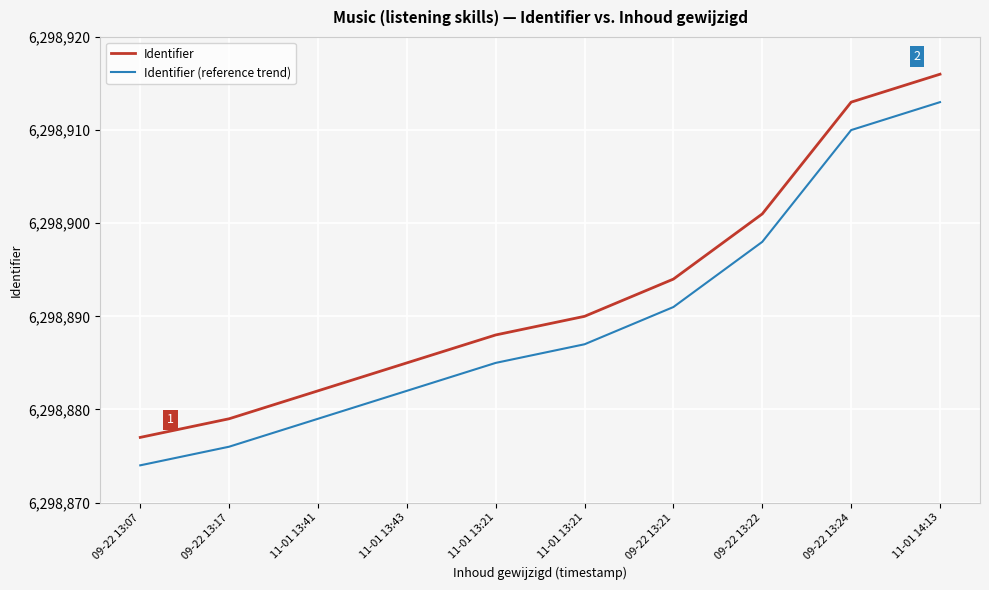

Reading left to right, extract all data points from this chart.

Identifier: 09-22 13:07=6298877	09-22 13:17=6298879	11-01 13:41=6298882	11-01 13:43=6298885	11-01 13:21=6298888	11-01 13:21=6298890	09-22 13:21=6298894	09-22 13:22=6298901	09-22 13:24=6298913	11-01 14:13=6298916
Identifier (reference trend): 09-22 13:07=6298874	09-22 13:17=6298876	11-01 13:41=6298879	11-01 13:43=6298882	11-01 13:21=6298885	11-01 13:21=6298887	09-22 13:21=6298891	09-22 13:22=6298898	09-22 13:24=6298910	11-01 14:13=6298913